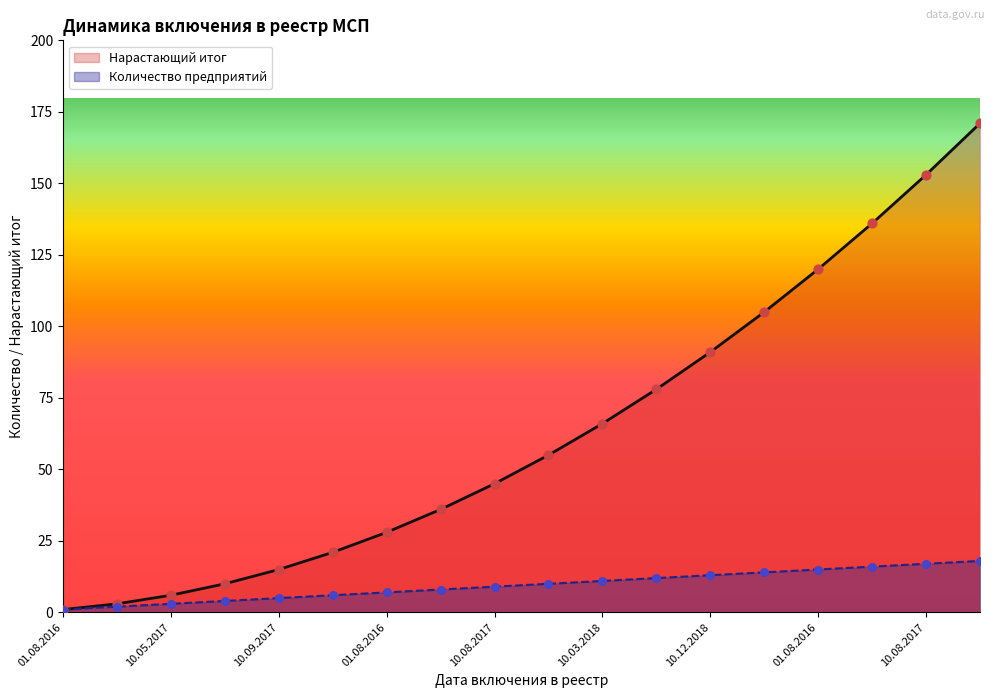

At how many categories does at least one series exceed 109?

4